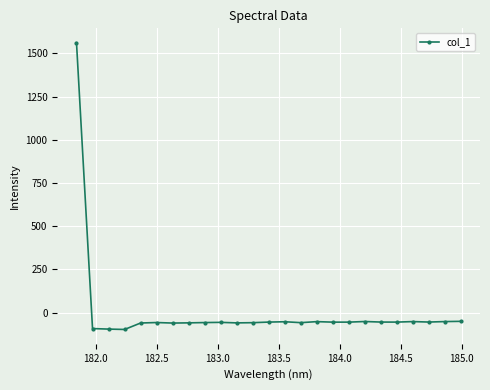

What is the value of the 24th point from the left?

-52.5